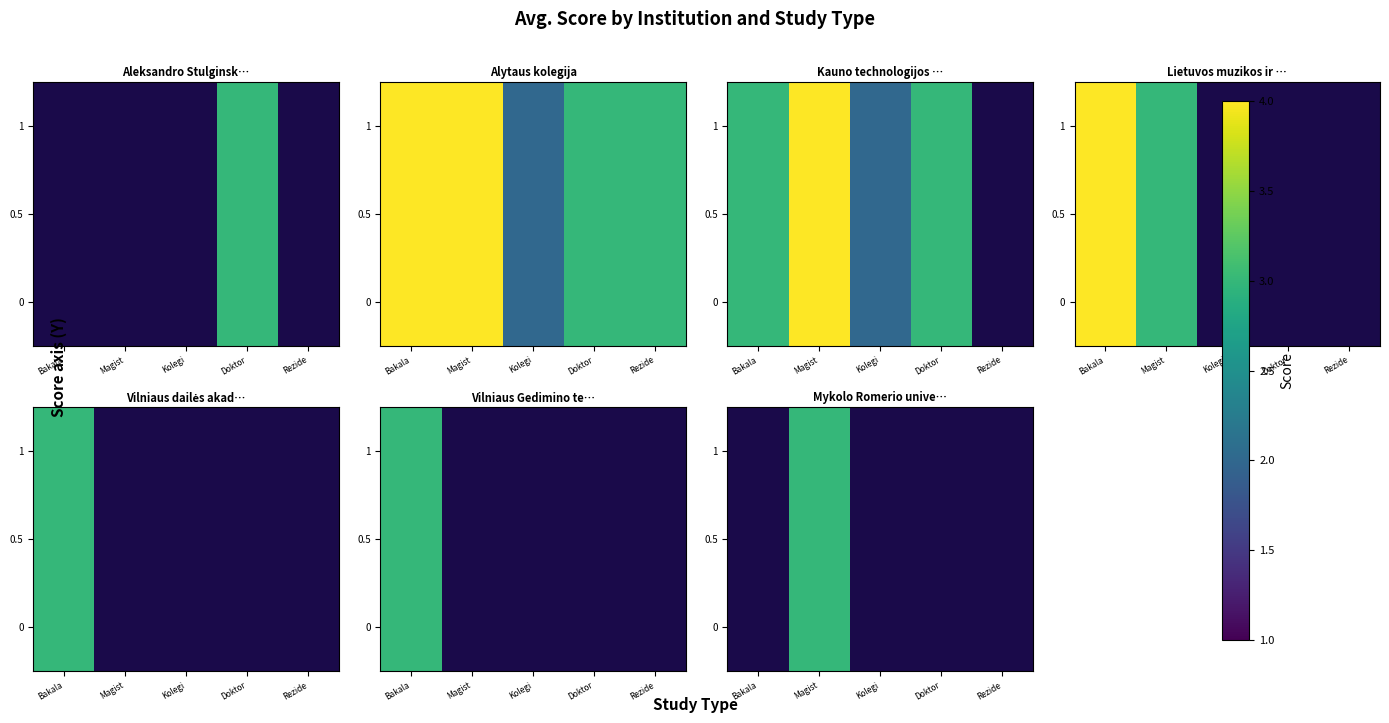

List the series in order of their peak value, highest first.

Alytaus kolegija, Kauno technologijos universitetas, Lietuvos muzikos ir teatro akademija, Aleksandro Stulginskio universitetas, Vilniaus dailės akademija, Vilniaus Gedimino technikos universitetas, Mykolo Romerio universitetas